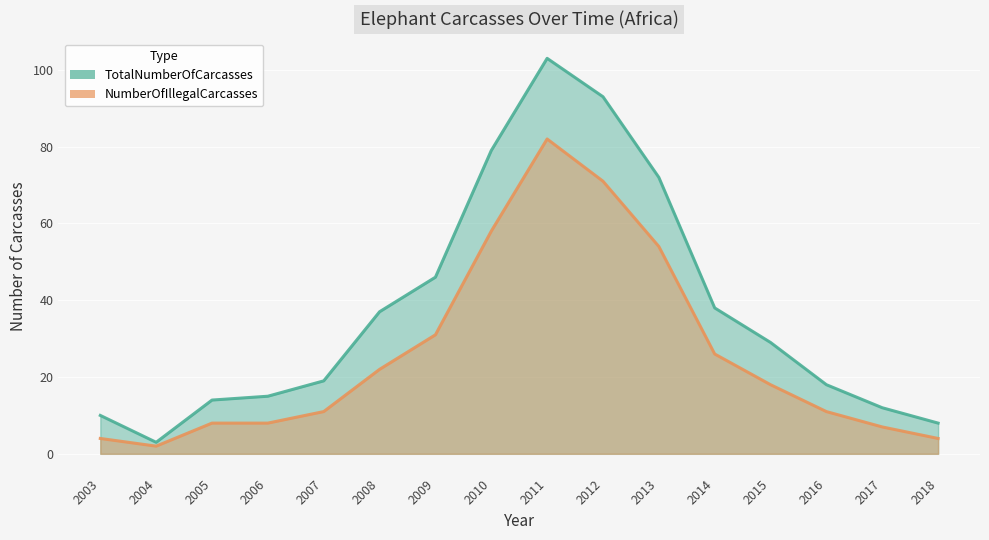

What is the value of the TotalNumberOfCarcasses point at the 1st from the left?

10